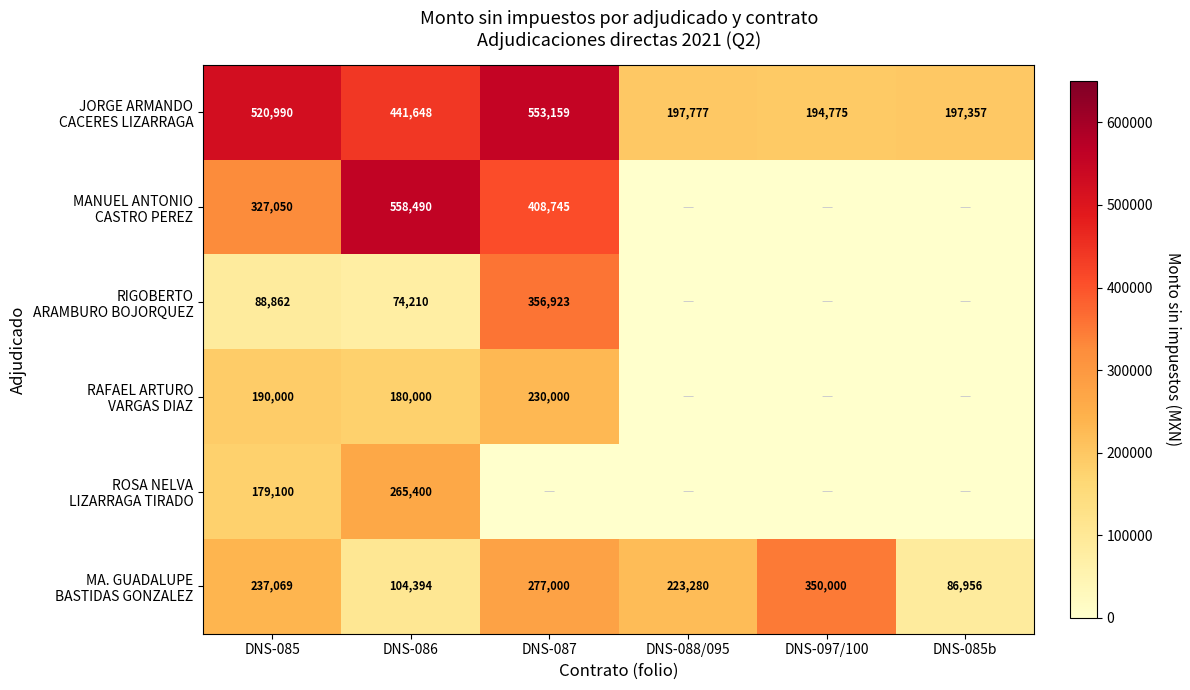

At how many categories does at least one series exceed 103097?

6